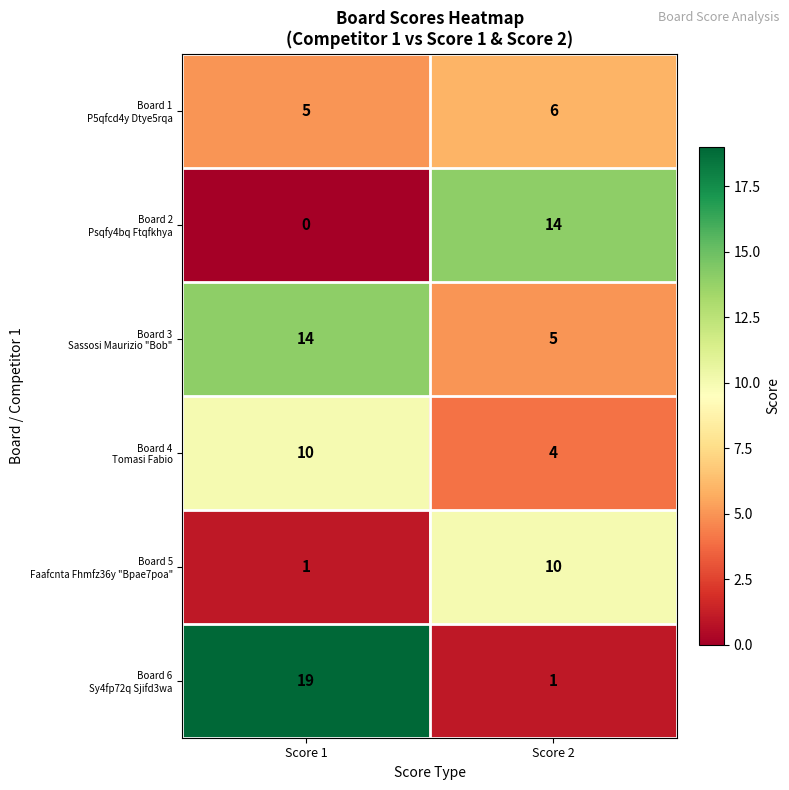

At which category does the chart reach its minimum across all series?

Score 1